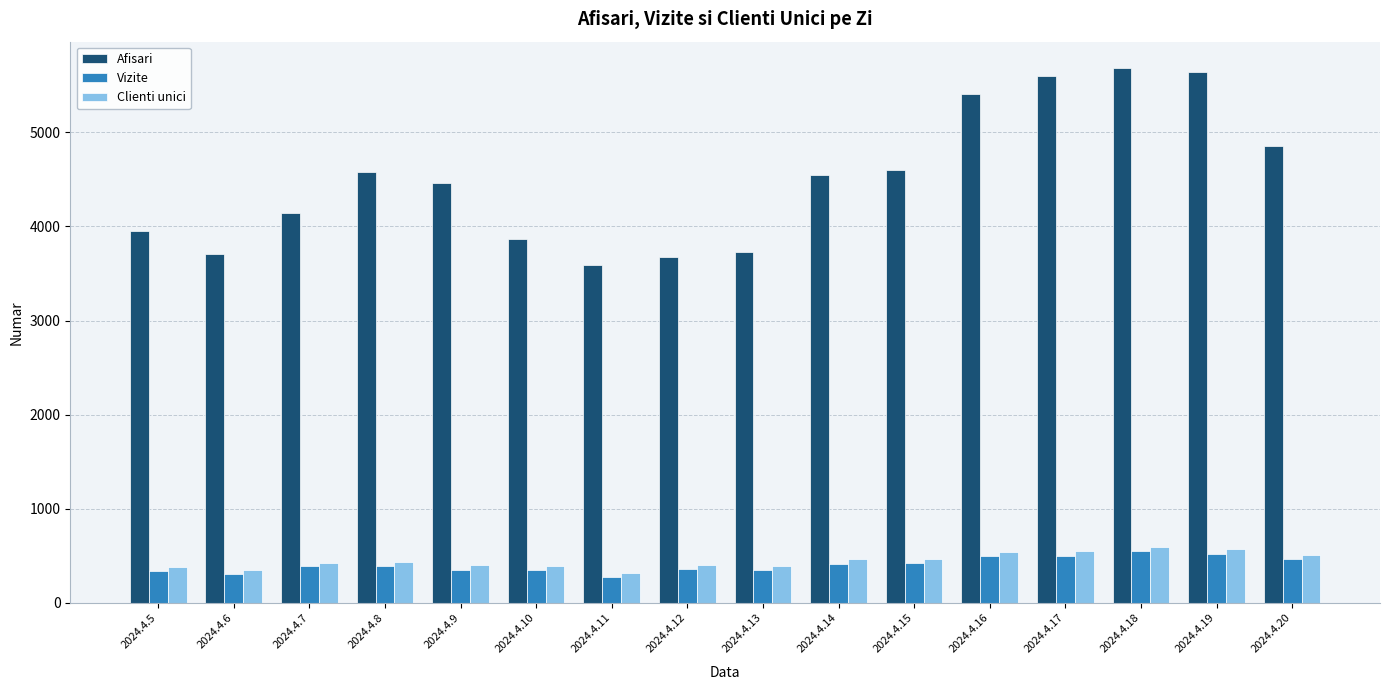

Which series has the largest total across all categories?

Afisari